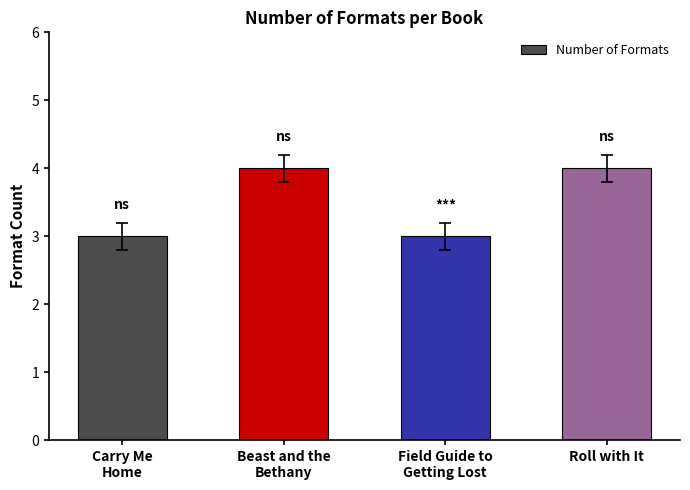

The chart shows a value of 4 at Roll with It. True or false?

True